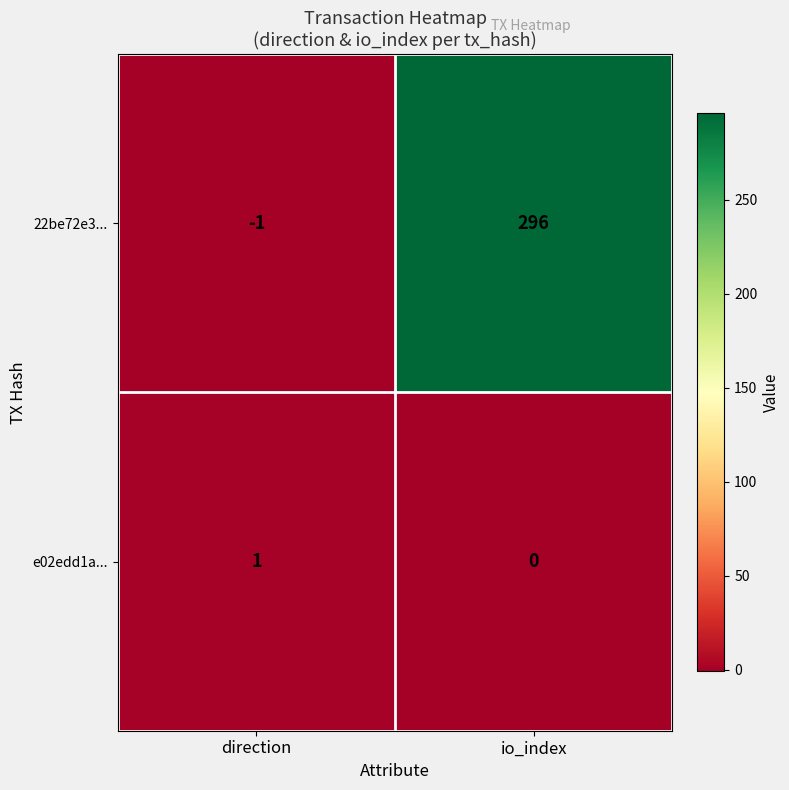

At which category is the sum across all series the highest?

io_index